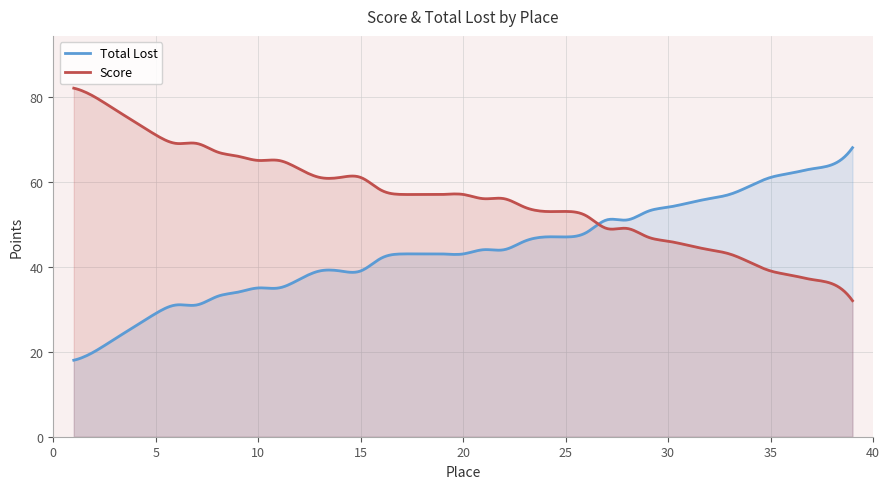

What is the difference between the second highest and minimum values in the Total Lost series?

49.2